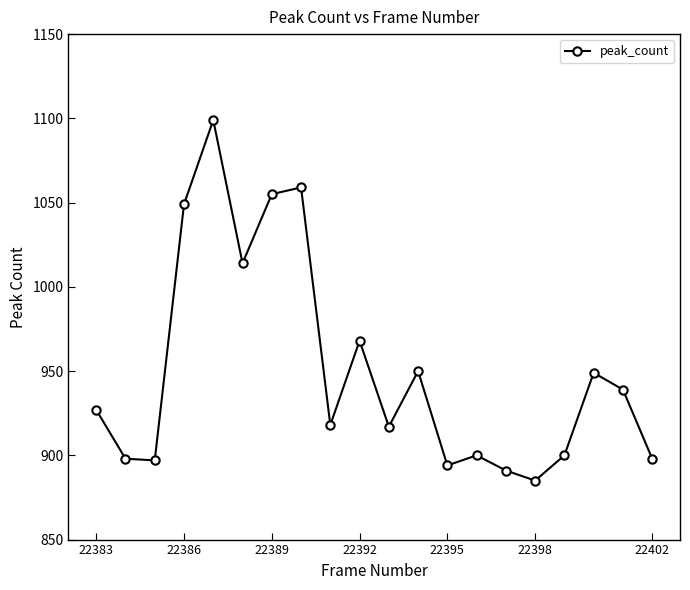

How many lines are shown in the chart?

1